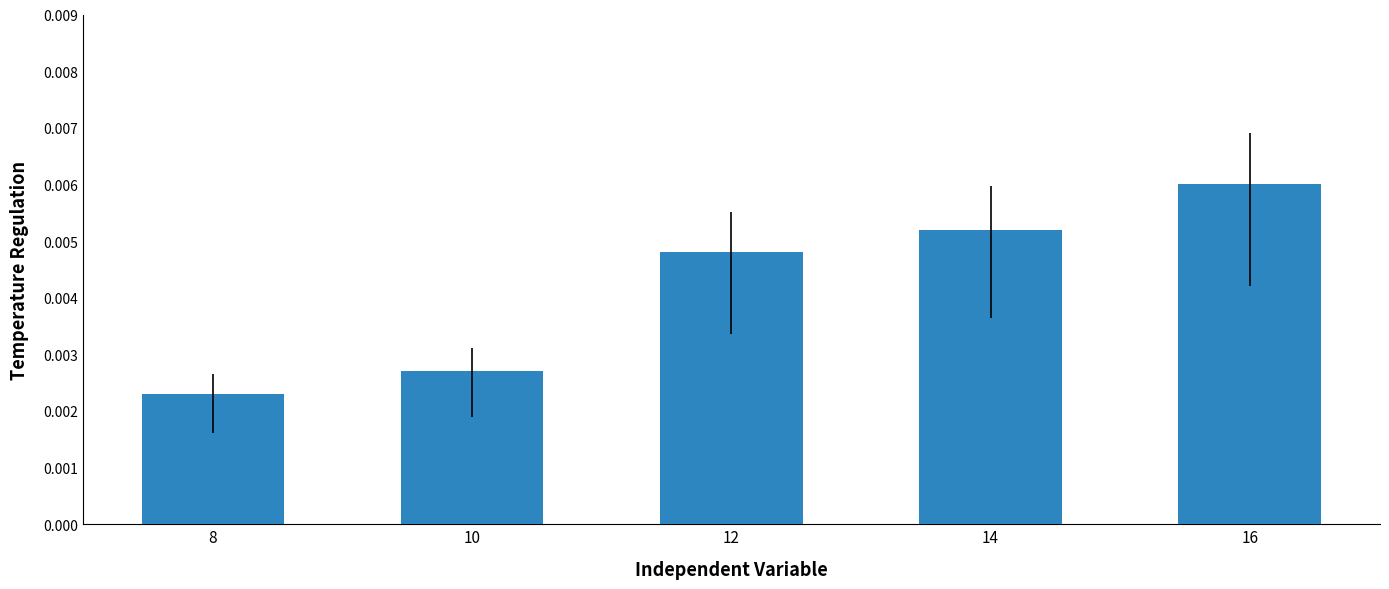

Are the bars horizontal?

No